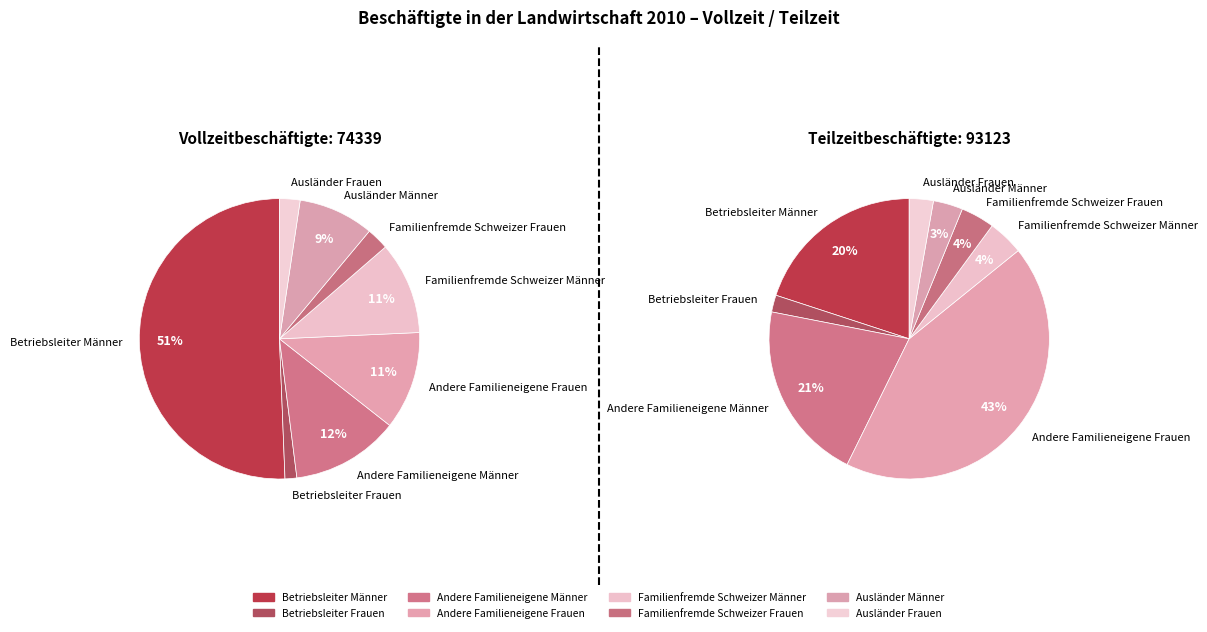

To the nearest percent, what is the difference between the largest and smallest slice percentages?

49%